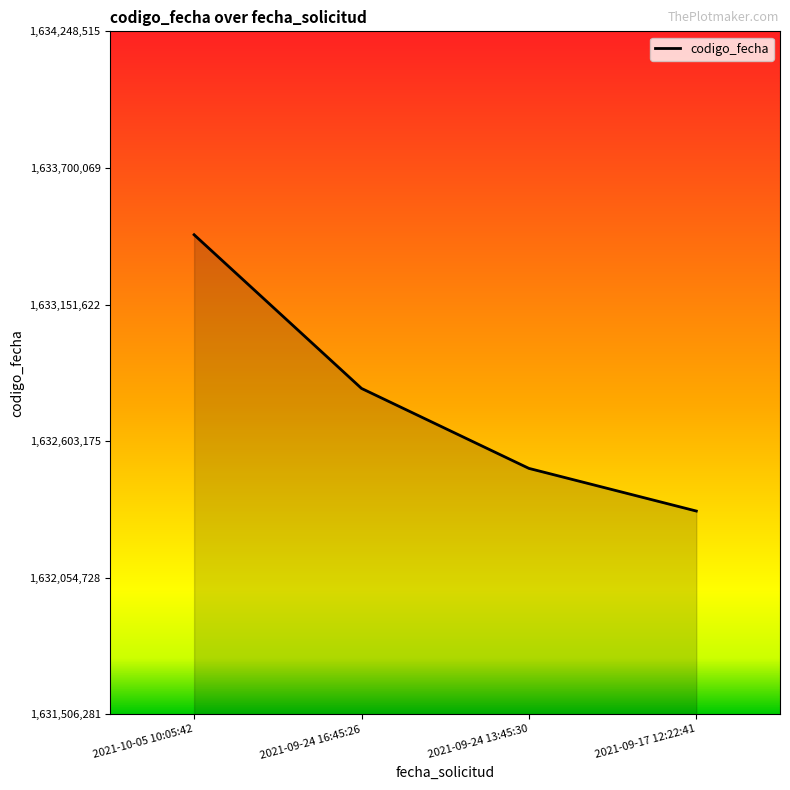

Read the value at 2021-09-17 12:22:41.

1632322443